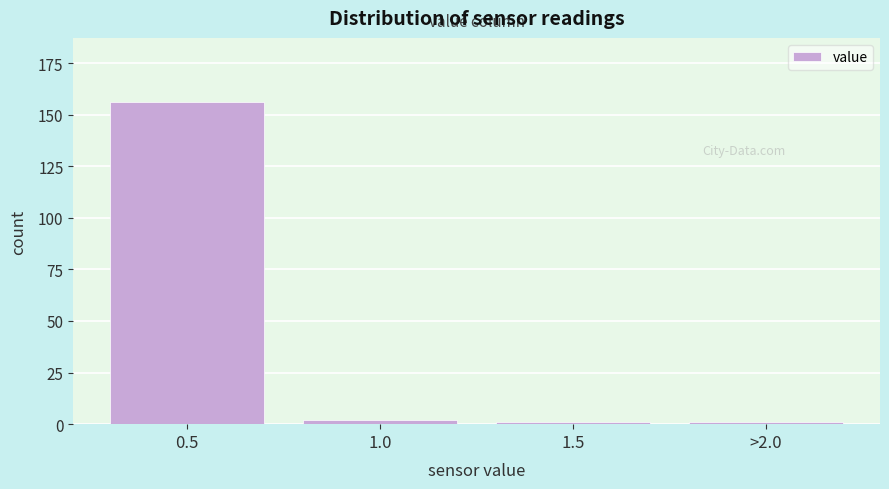

Reading left to right, what are all the values shown in this chart?

156	2	1	1